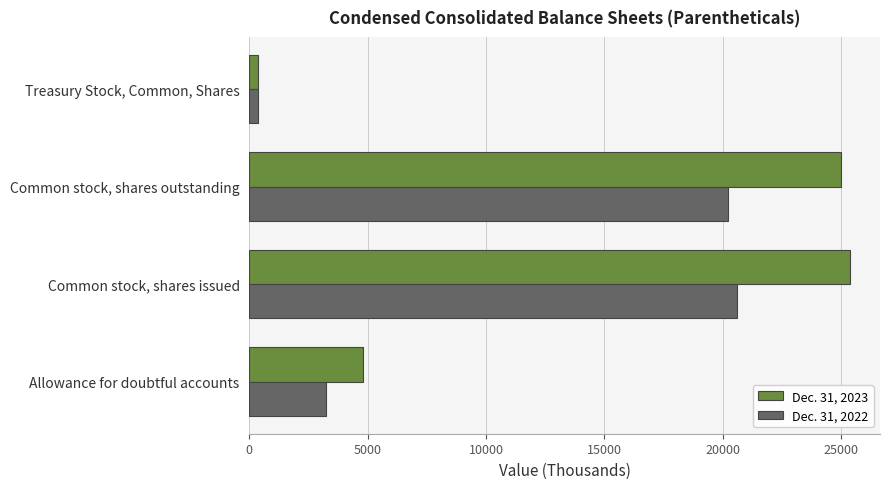

What are all the series names shown in the legend?

Dec. 31, 2023, Dec. 31, 2022